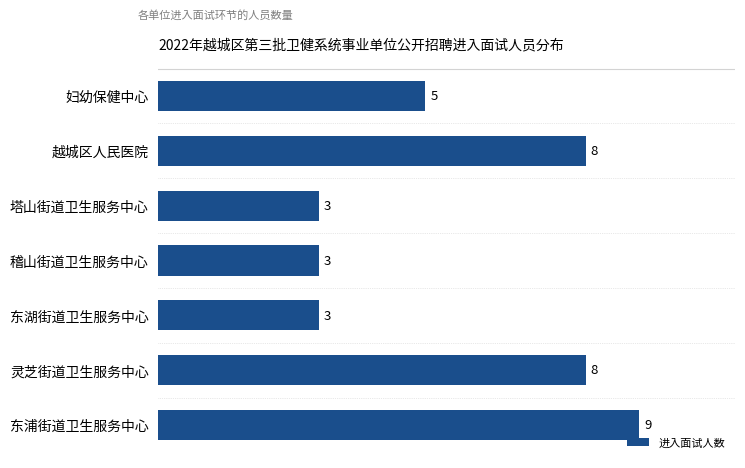

What is the maximum value shown in the chart?

9